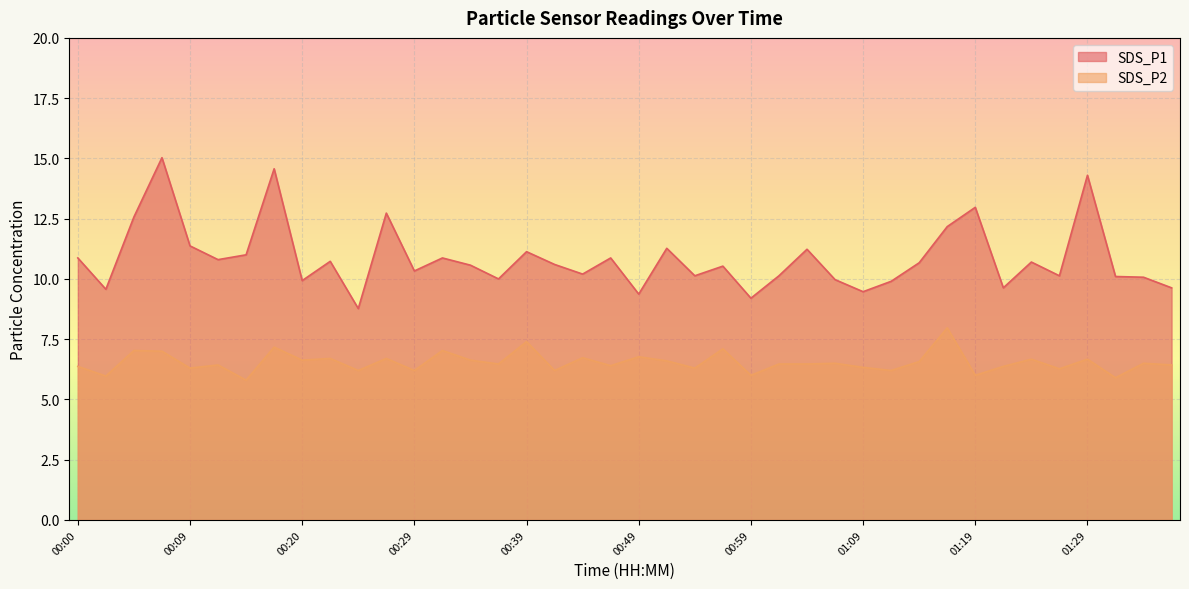

Is the value of SDS_P2 at 01:14 greater than the value of SDS_P1 at 01:09?

No